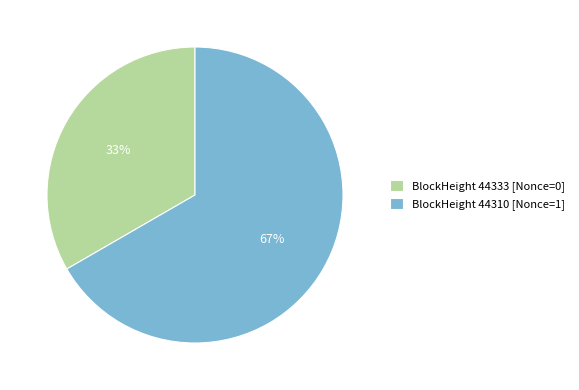

True or false: BlockHeight 44333 [Nonce=0] accounts for 24% of the total.

False